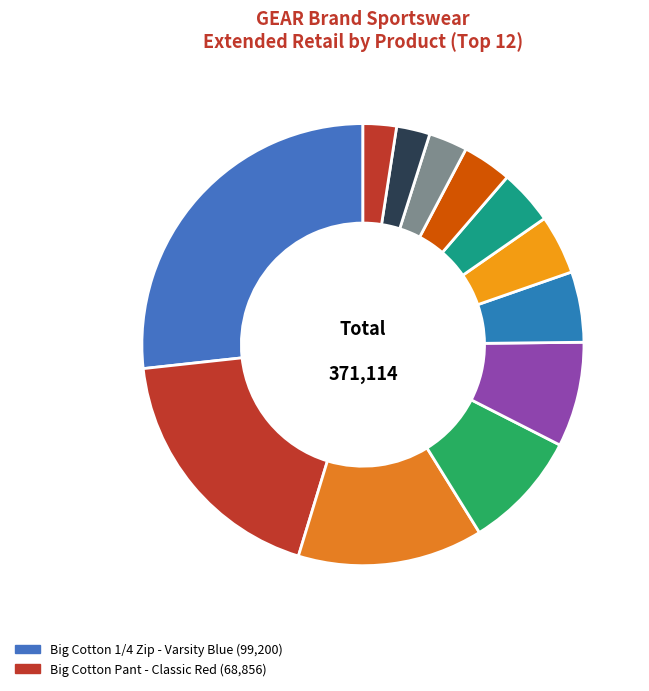

What is the smallest slice in the pie chart?

Post Game P/O - TrueBlue